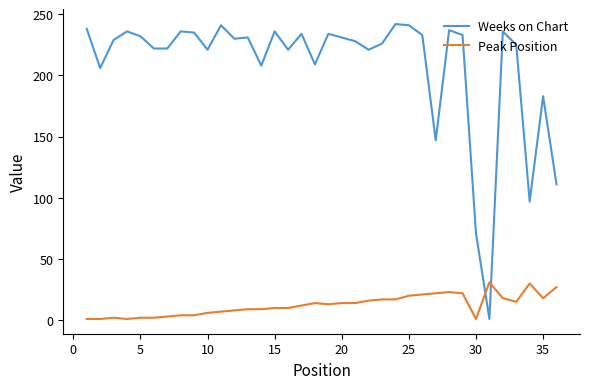

Which series has the largest total across all categories?

Weeks on Chart